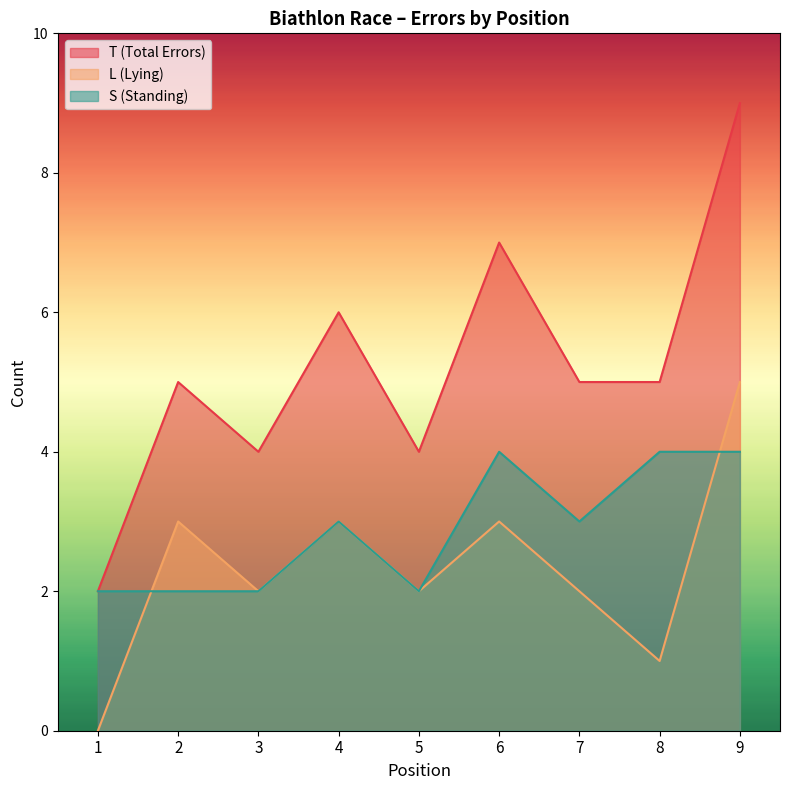

True or false: T (Total Errors) has a value of 3 at 8.

False